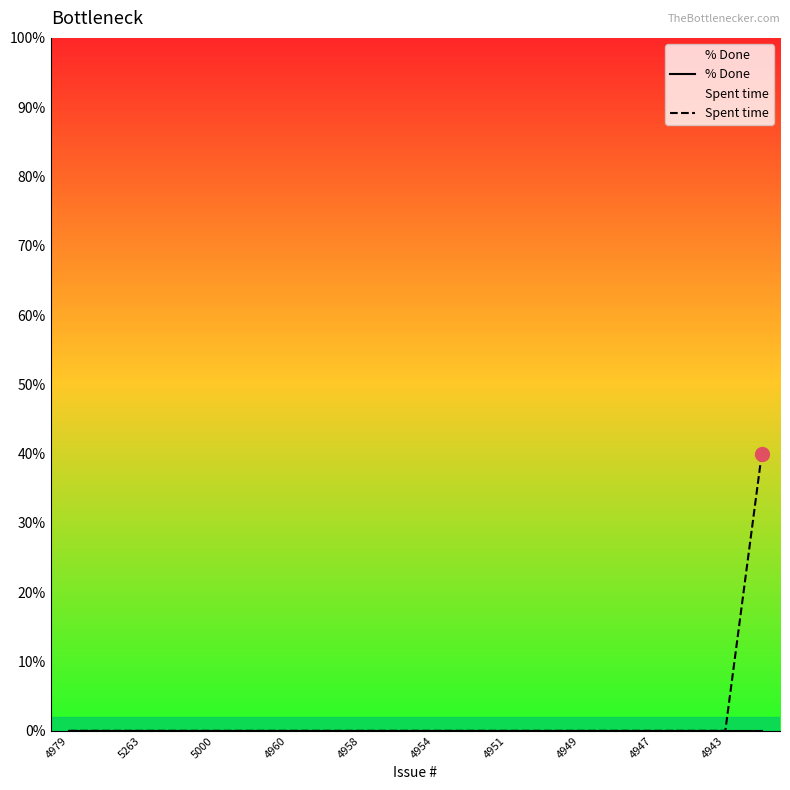

Reading left to right, extract all data points from this chart.

% Done: 0	0	0	0	0	0	0	0	0	0	0	0	0	0	0	0	0	0	0	0
Spent time: 0	0	0	0	0	0	0	0	0	0	0	0	0	0	0	0	0	0	0	40